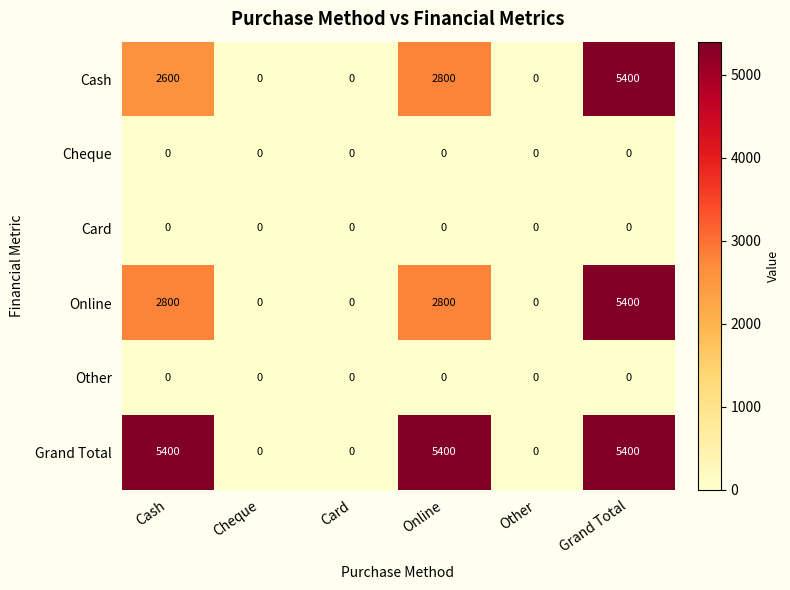

How many values in the Online series exceed 2800?

1